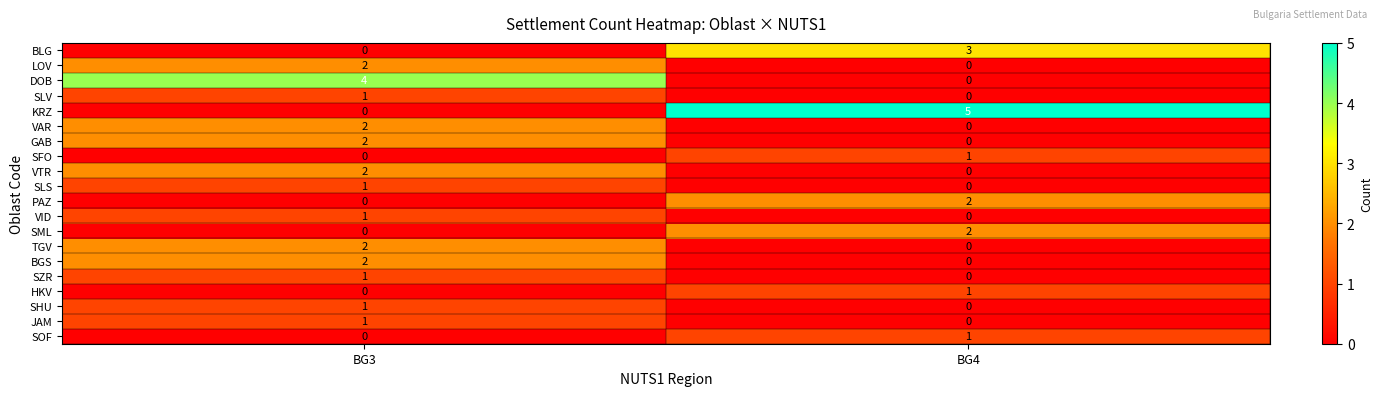

What is the greatest value displayed?

5